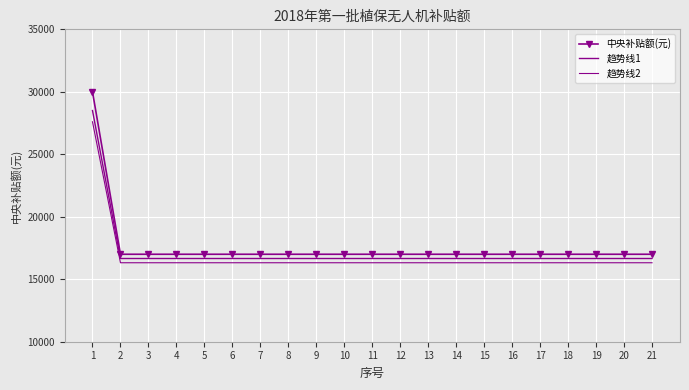

Is it true that 中央补贴额(元) equals 17000 at 3?

True